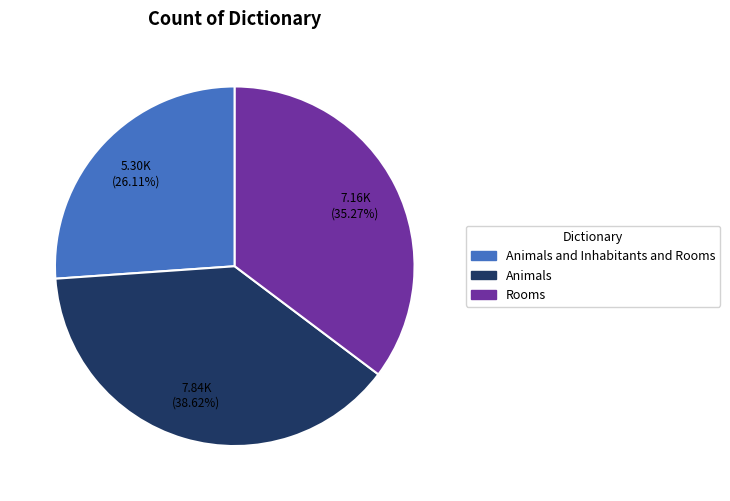

Is there a majority slice in this chart?

No